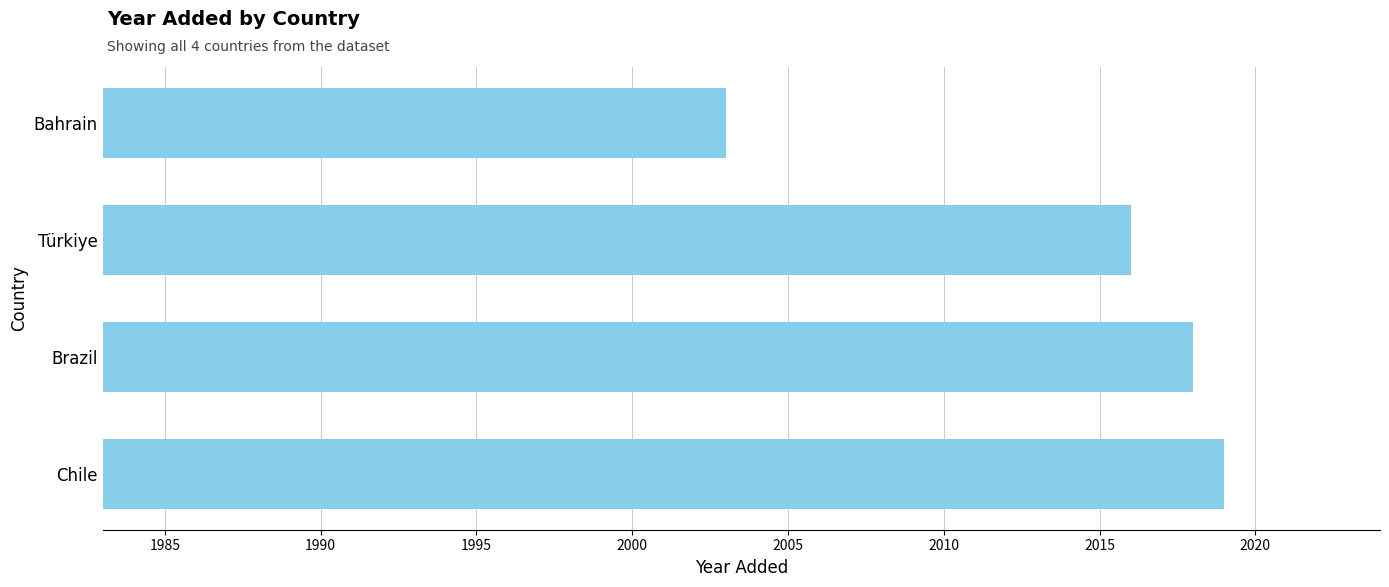

Are the bars grouped side by side (vs. stacked)?

No